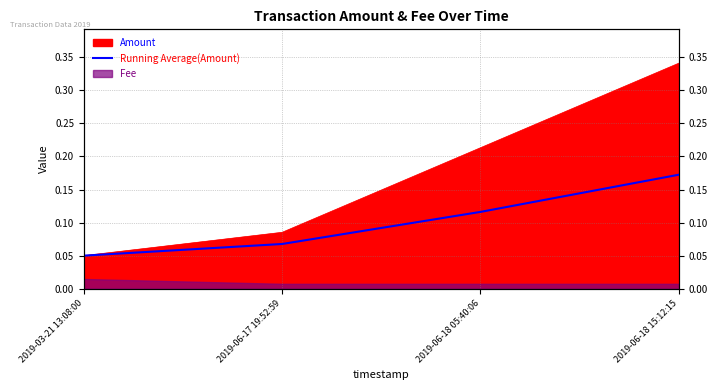

True or false: the data has more than 1 interior local peaks.

False